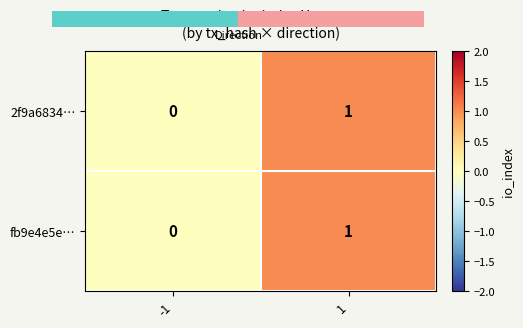

Reading right to left, list all the values displayed in this chart.

2f9a6834…: 1	0
fb9e4e5e…: 1	0